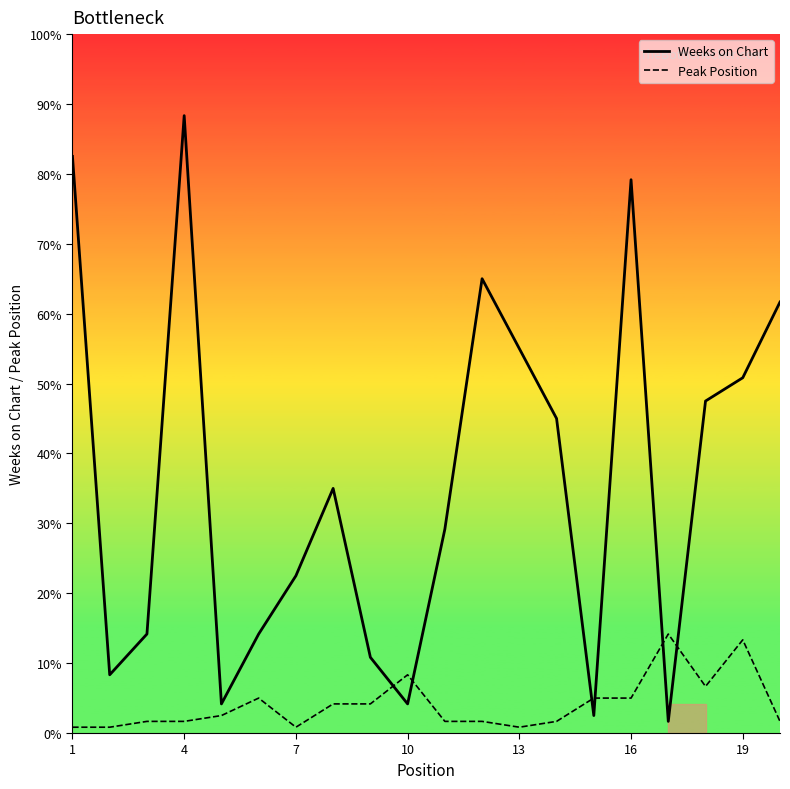

In Peak Position, how many points are higher than both neighbors (excluding endpoints)?

4